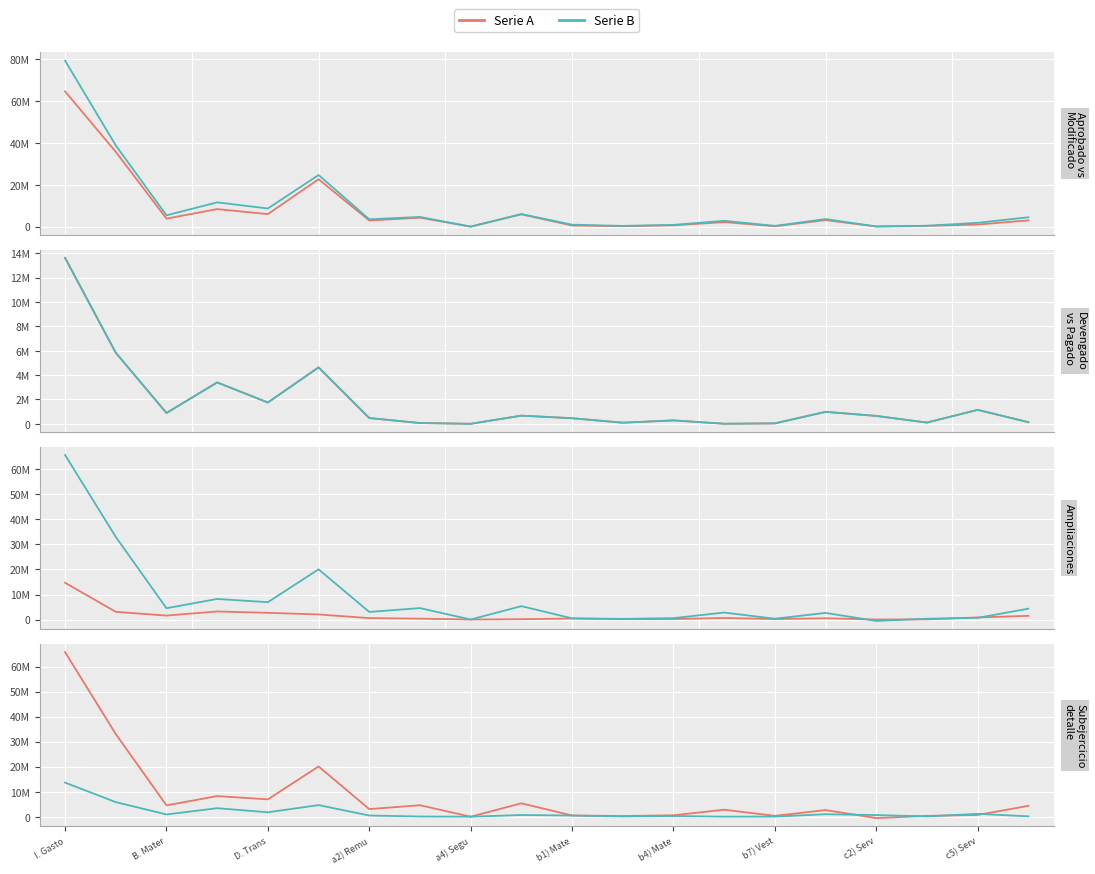

Is this an area chart (filled region under the line)?

No